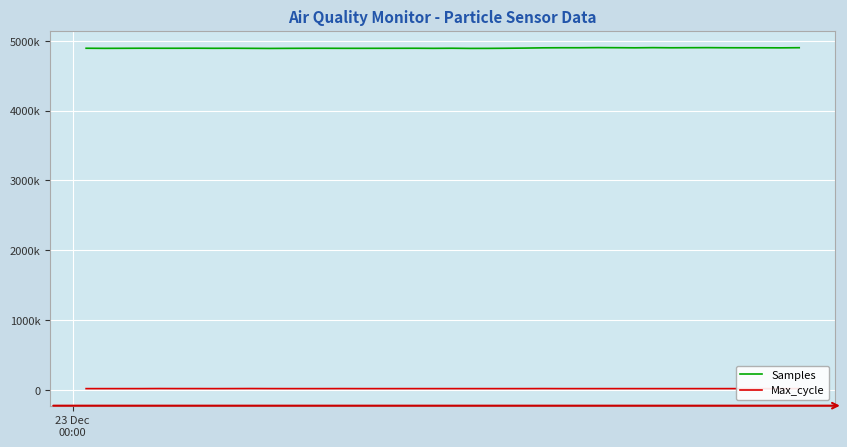

What is the value of the Max_cycle point at the 38th from the left?

20075